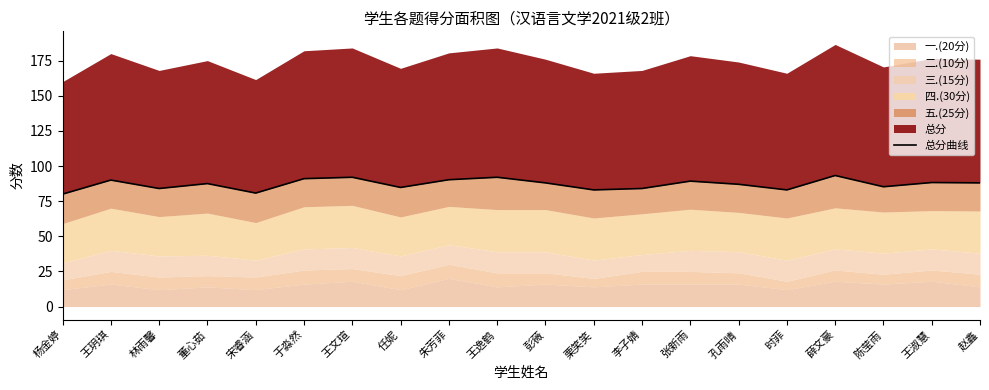

What is the label of the 11th point from the right?

王逸鹤